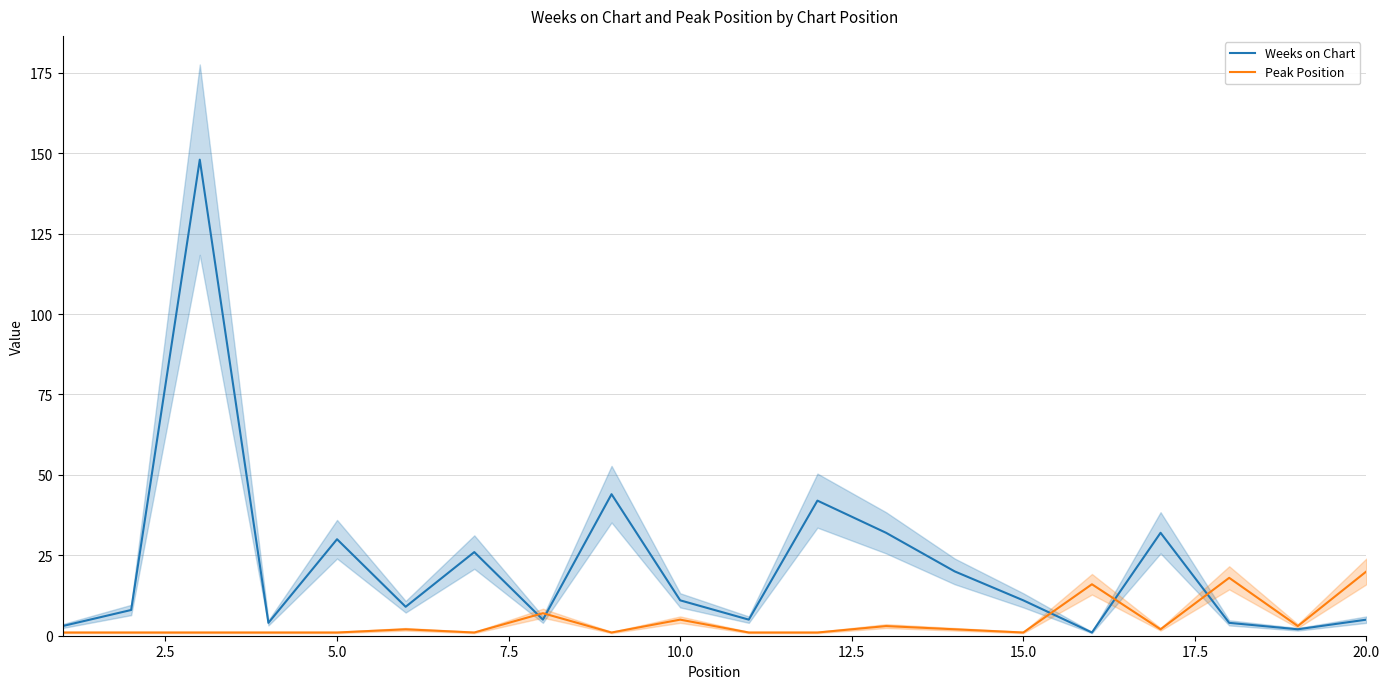

True or false: Peak Position has a value of 1 at 5.0.

True